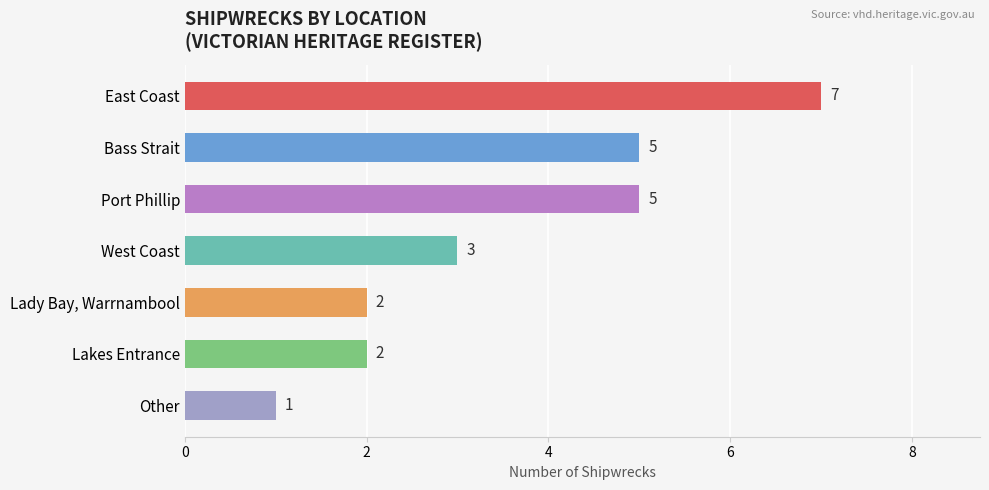

What position from the top is West Coast?

4